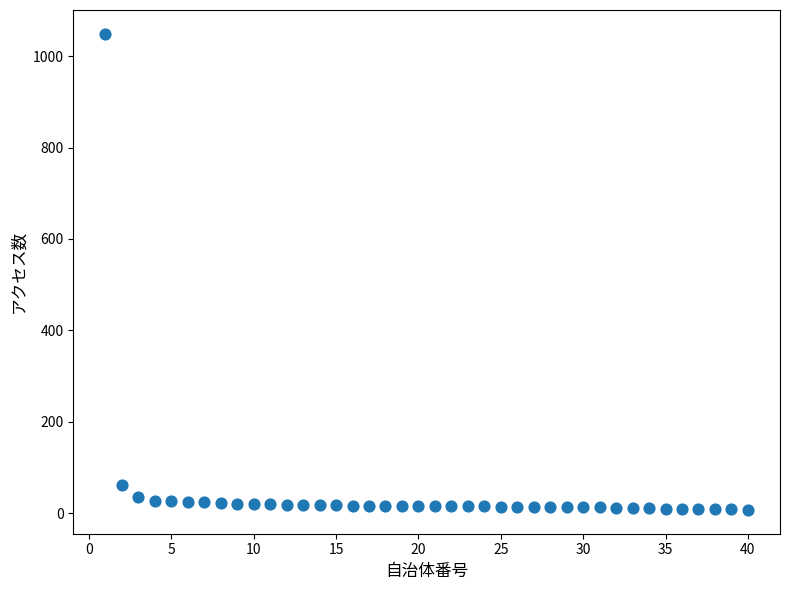

What Y value in the scatter plot is closest to 528?

61